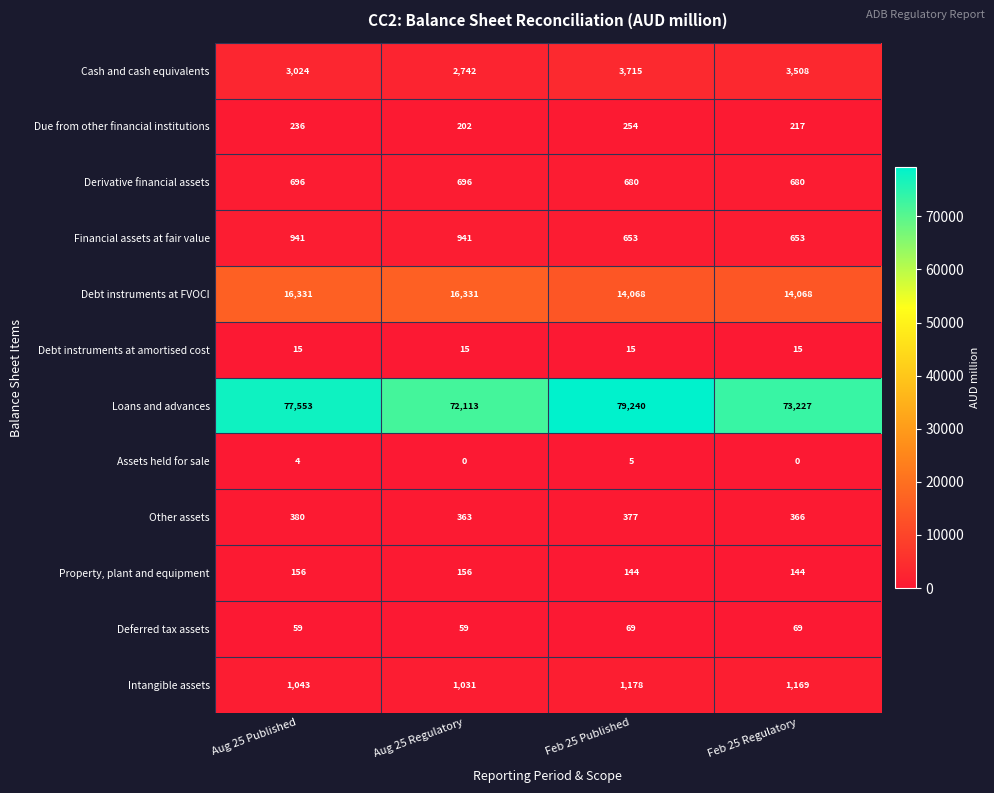

What value does the Loans and advances series have at Feb 25 Published?

79240